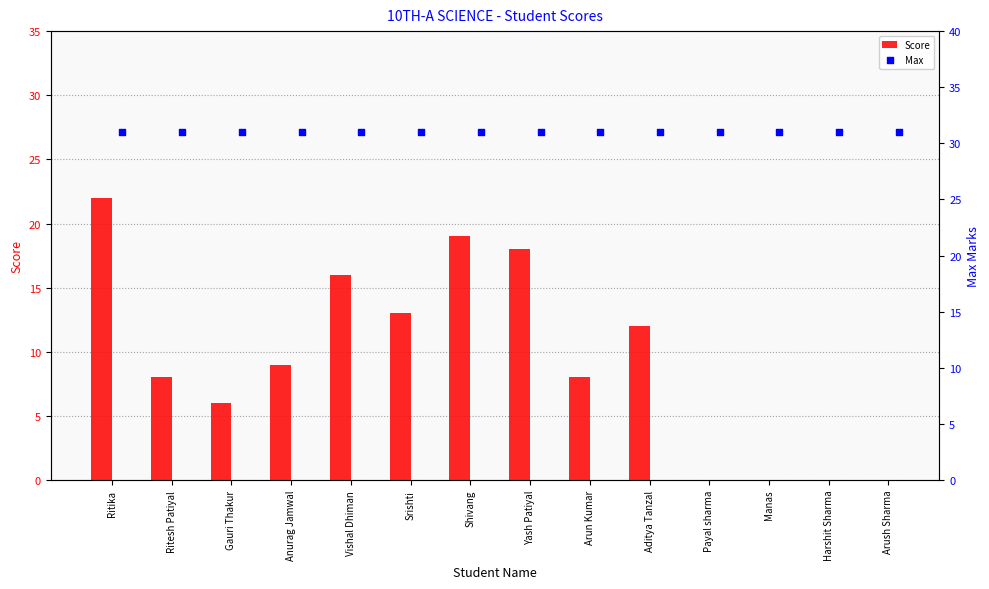

What is the sum of all Score values?

131